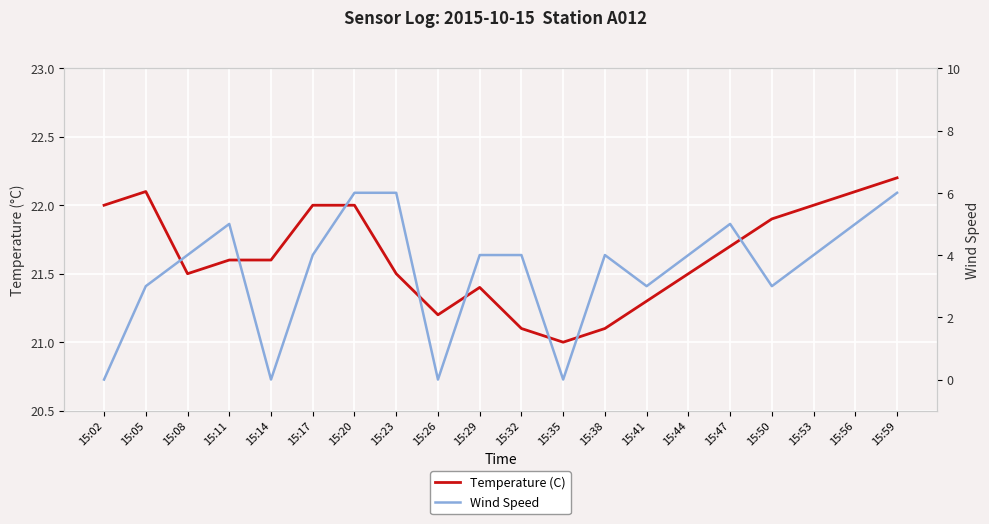

How many values in Wind Speed are above zero?

16